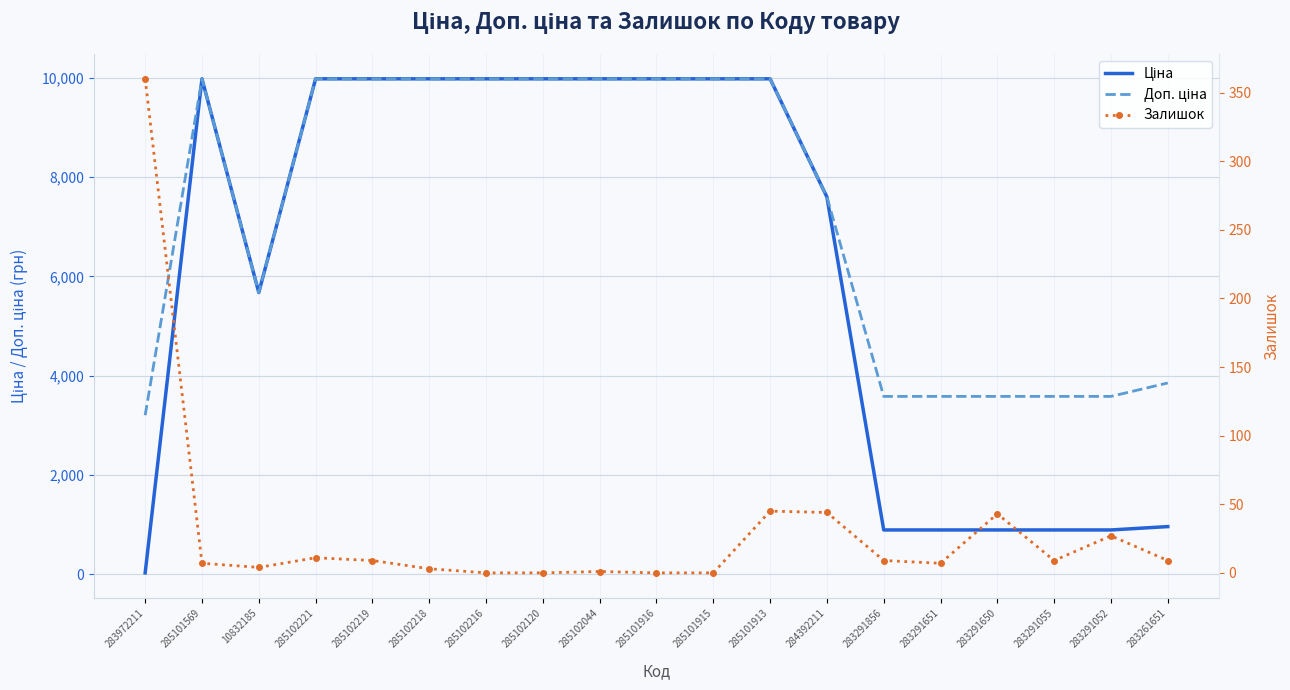

What is the label of the 14th point from the right?

285102218